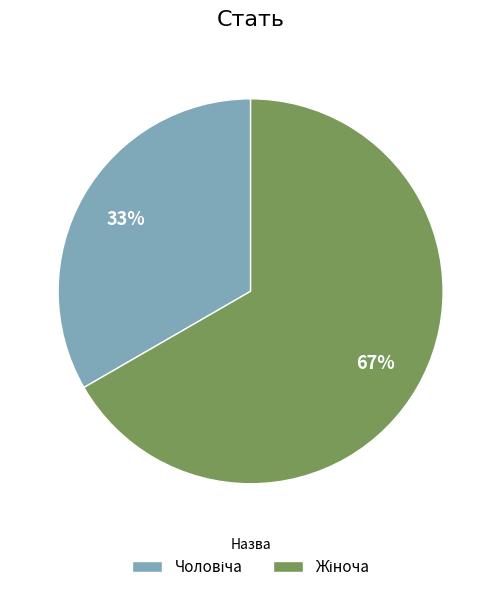

Is there a majority slice in this chart?

Yes